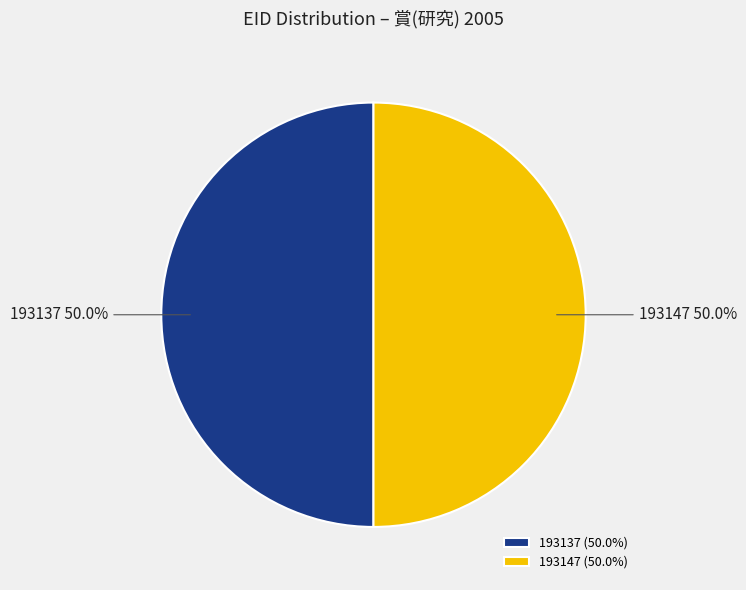

True or false: 193137 accounts for 65% of the total.

False